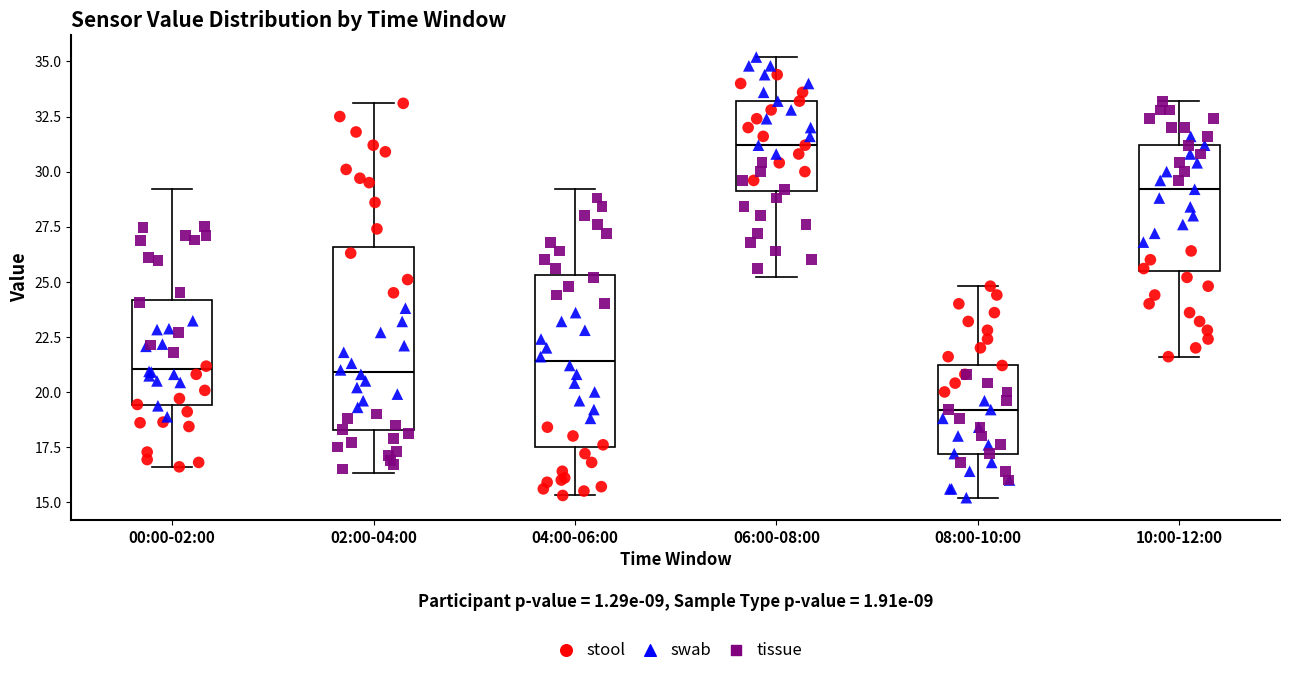

Which box's median line is the highest?

06:00-08:00